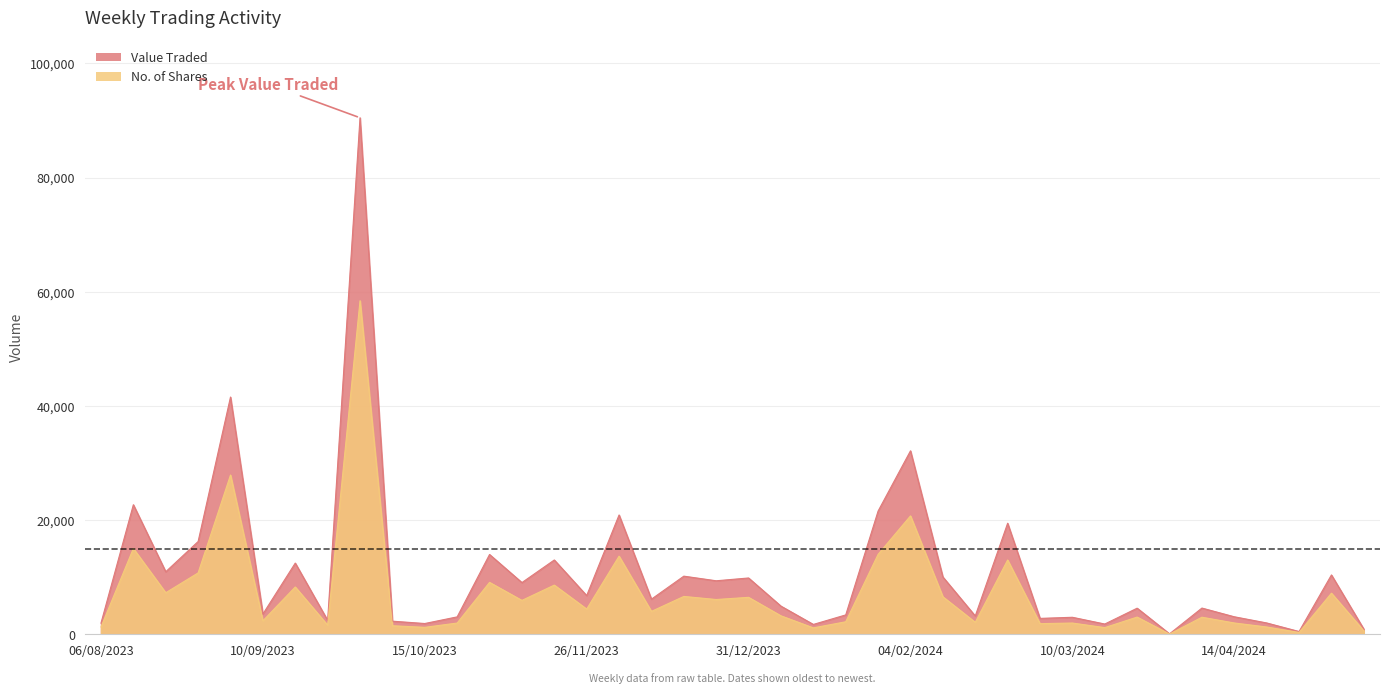

What is the maximum value for No. of Shares?

58430